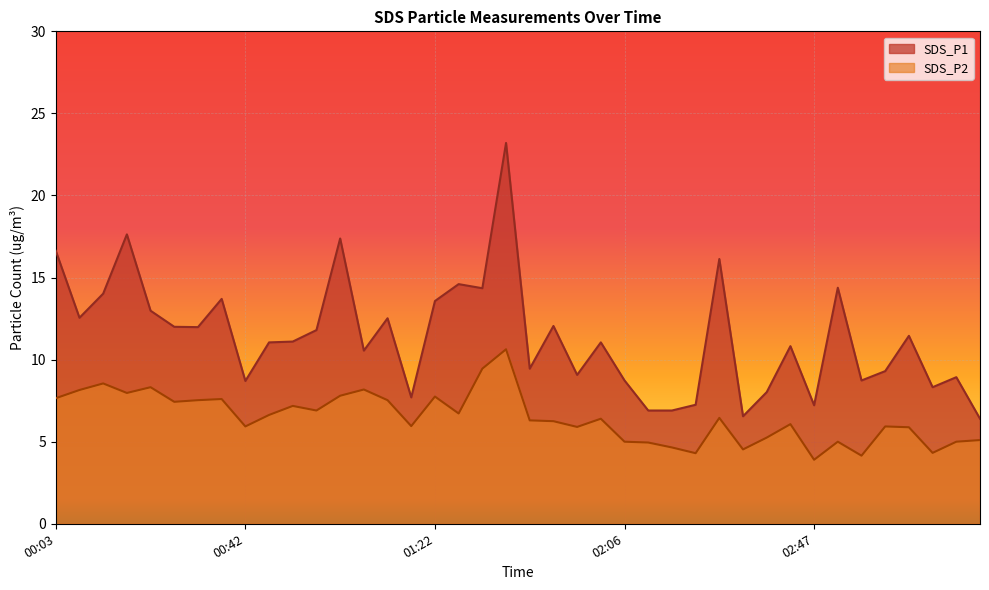

What is the value of the SDS_P2 point at the 4th from the left?

8.0